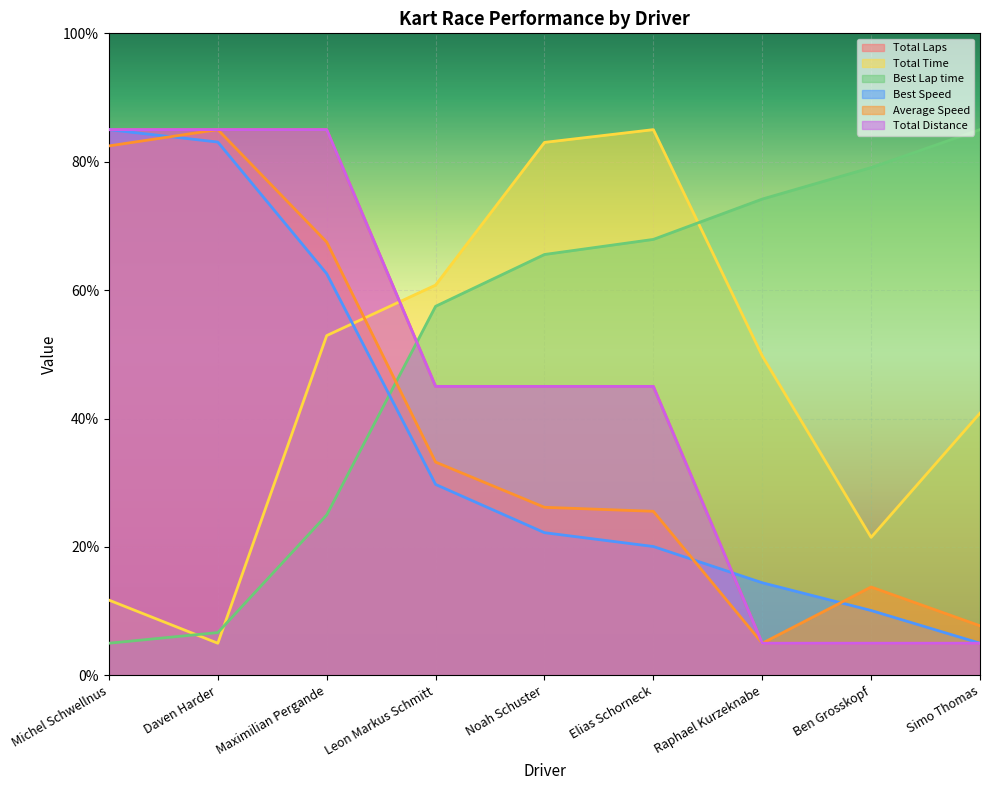

How many categories are shown in the chart?

9